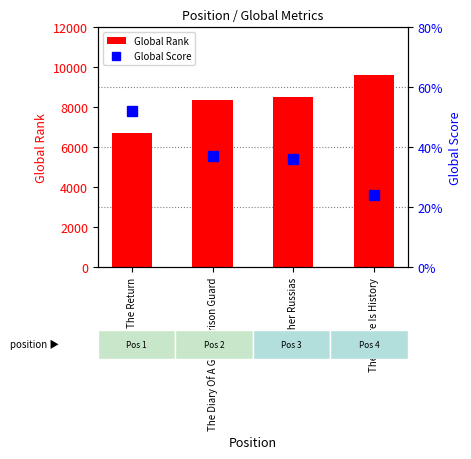

What is the difference between the Global Score values at The Diary Of A Gulag Prison Guard and The Return?

15